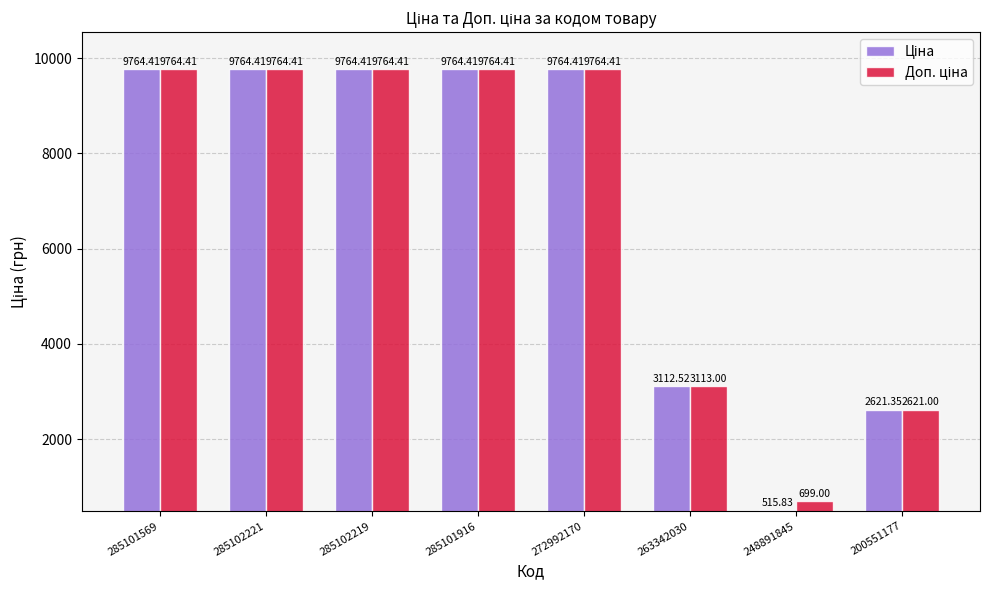

What is the total value across all series at 263342030?

6225.5